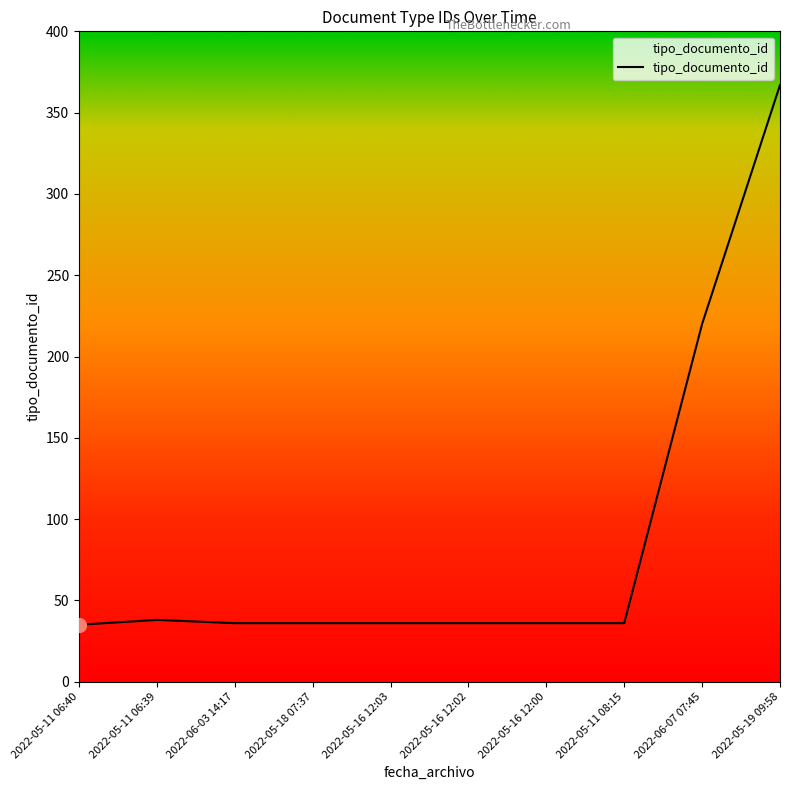

At which label does the data first exceed 36?

2022-05-11 06:39